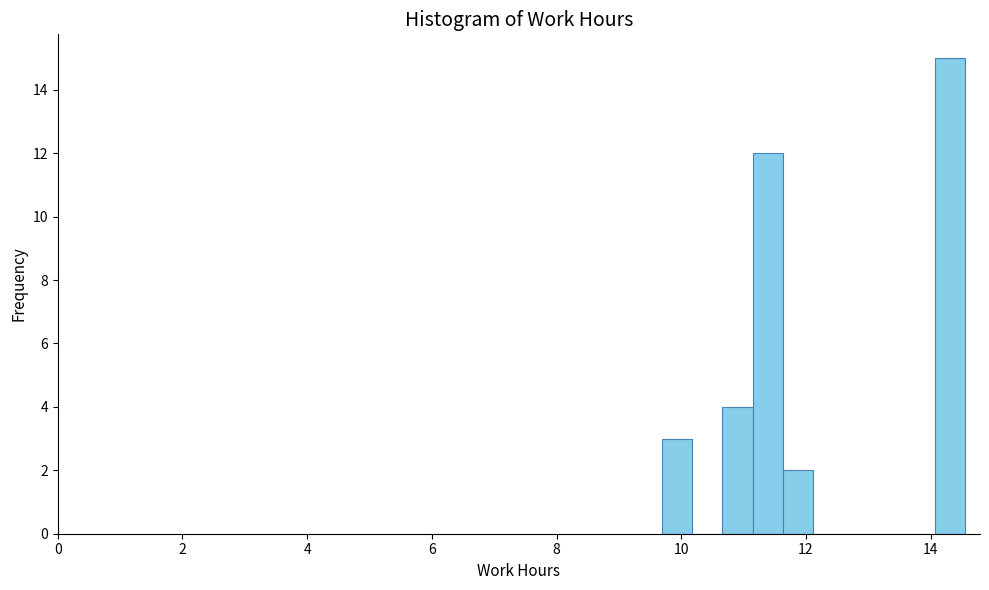

Around what value on the x-axis is the tallest bar? Give the approximate position of its centre, as read against the axis.

14.4